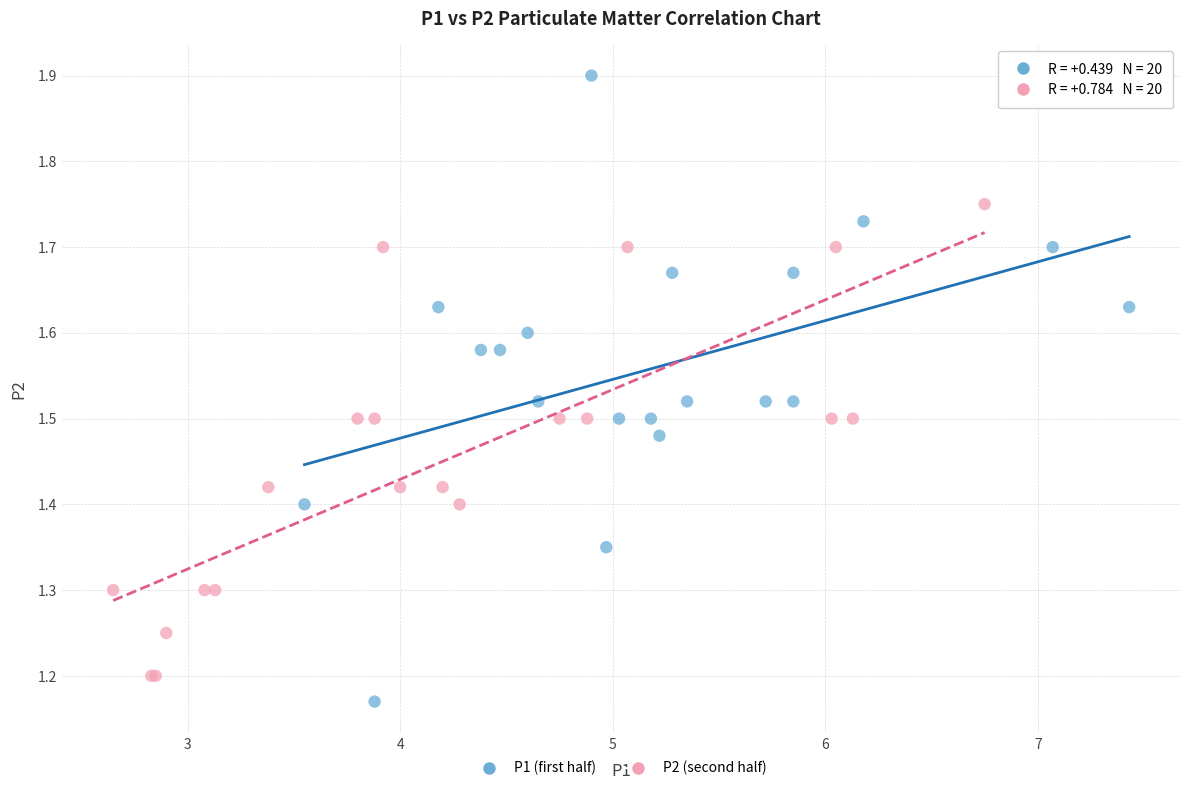

Which series contains the highest Y value?

P1 (first half)